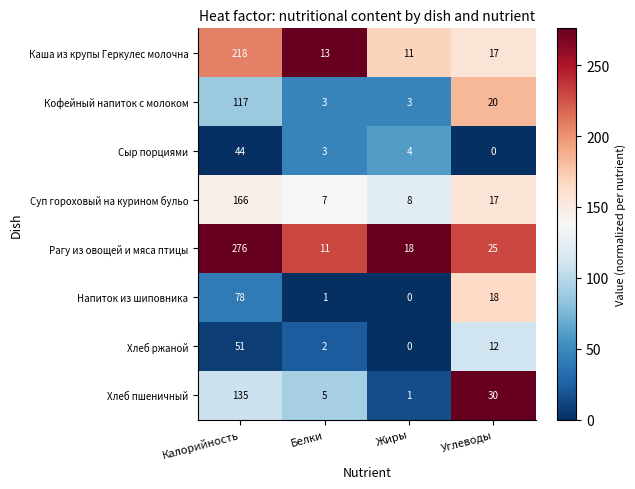

How many distinct data groups are displayed?

8